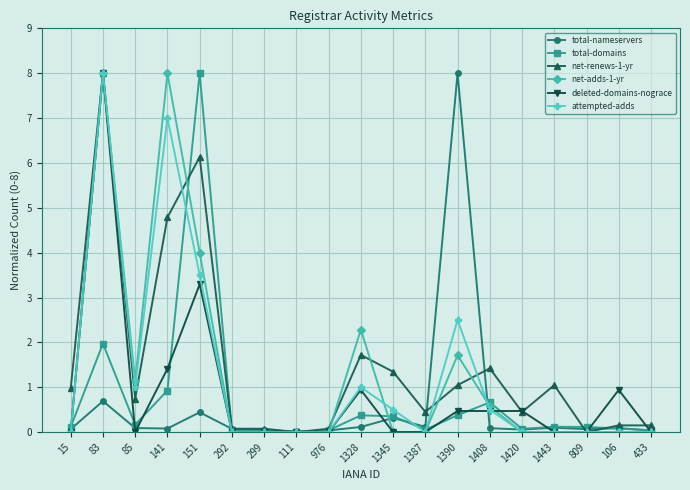

How many lines are shown in the chart?

6